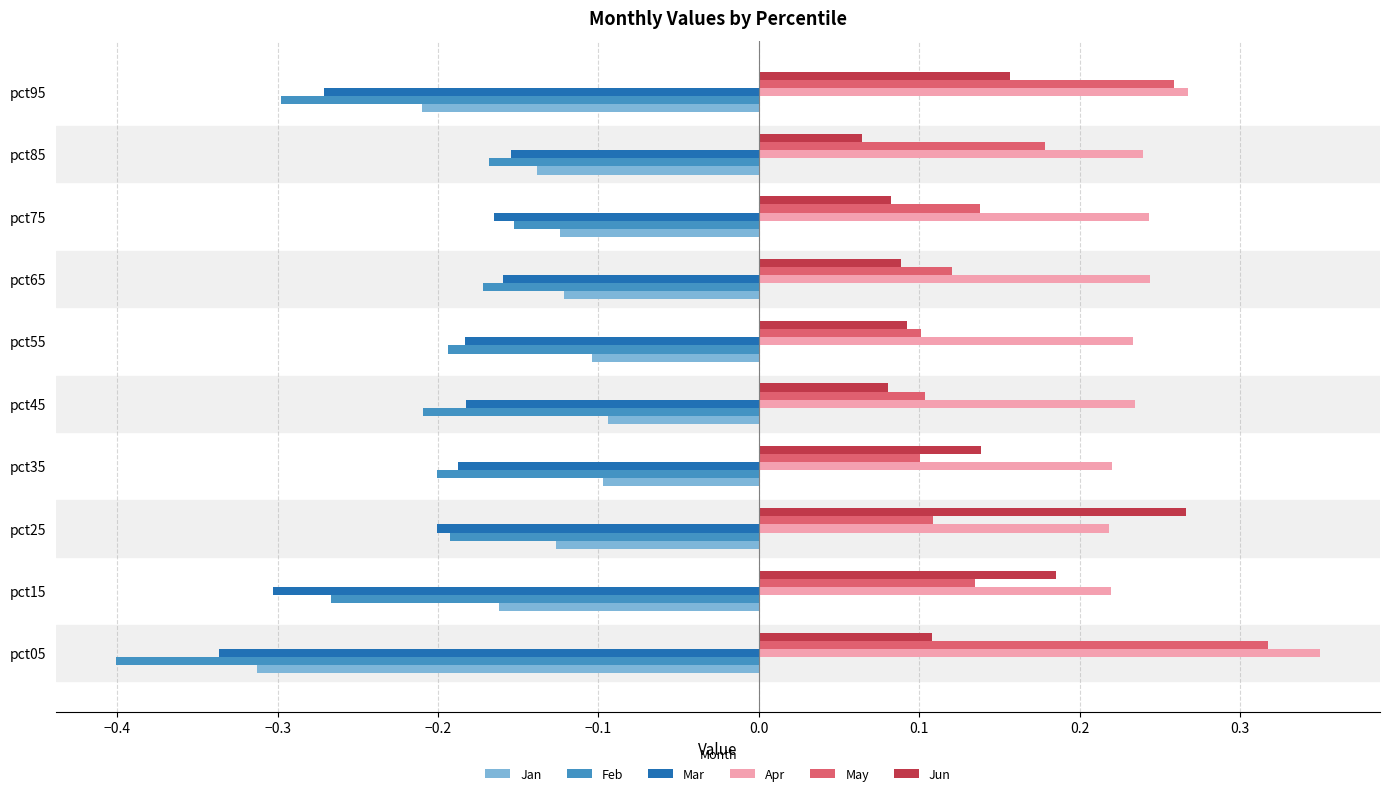

Which category has the lowest value in the Feb series?

pct05